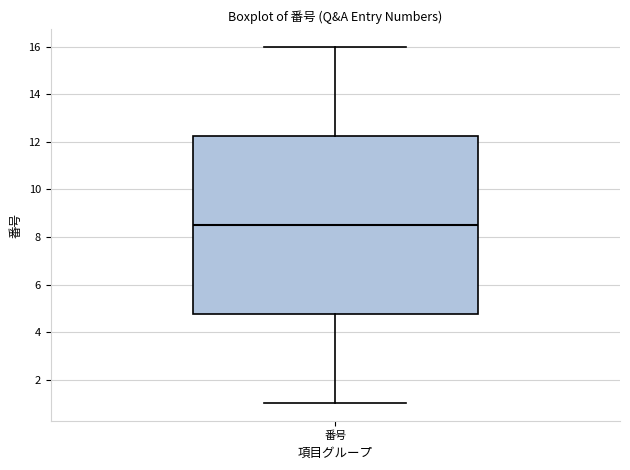

Read this box plot against the y-axis: the position of the median line, the range covered by the box, and the ends of both whiskers. The values are not printed on the chart, so give them approximately, as read against the axis.

median 8.6, box 4.8 to 12.2, whiskers 1.0 to 16.0